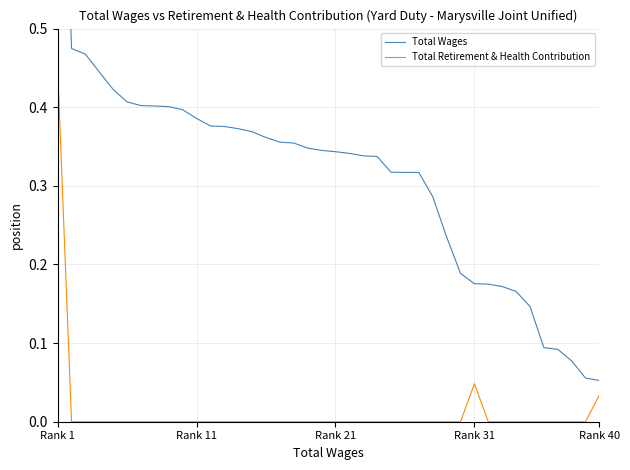

List the series in order of their overall mean, highest first.

Total Wages, Total Retirement & Health Contribution